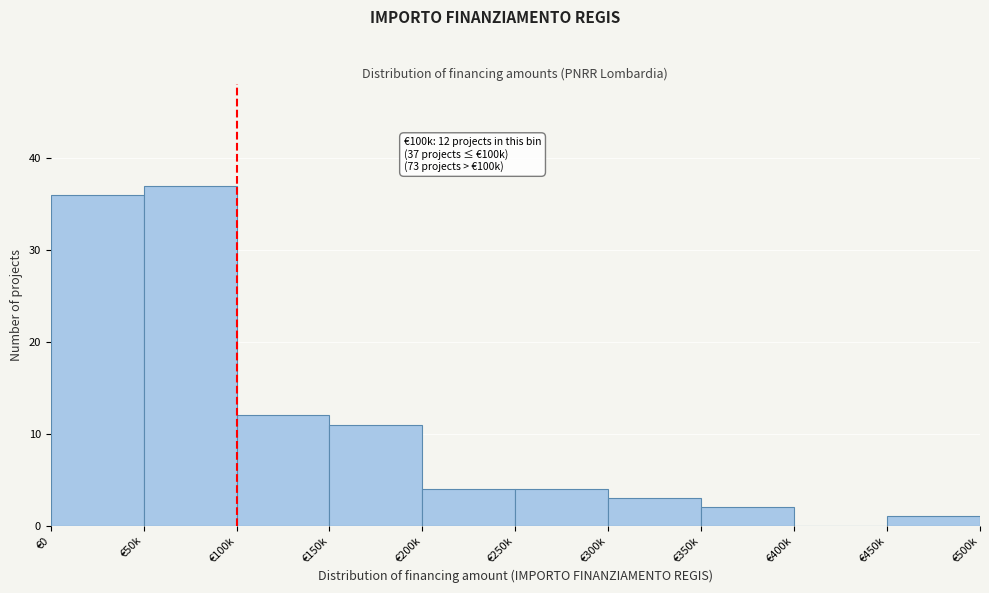

Reading left to right, extract all data points from this chart.

€0=36	€50k=37	€100k=12	€150k=11	€200k=4	€250k=4	€300k=3	€350k=2	€400k=0	€450k=1